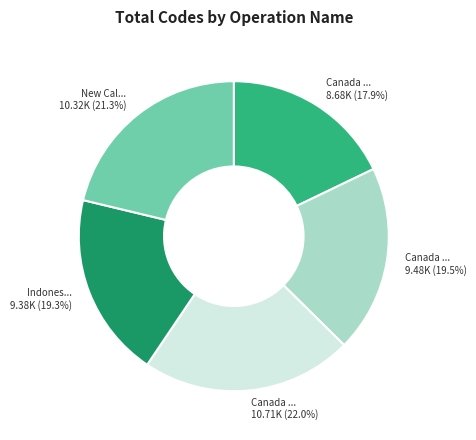

Is there any slice that represents more than half of the pie?

No